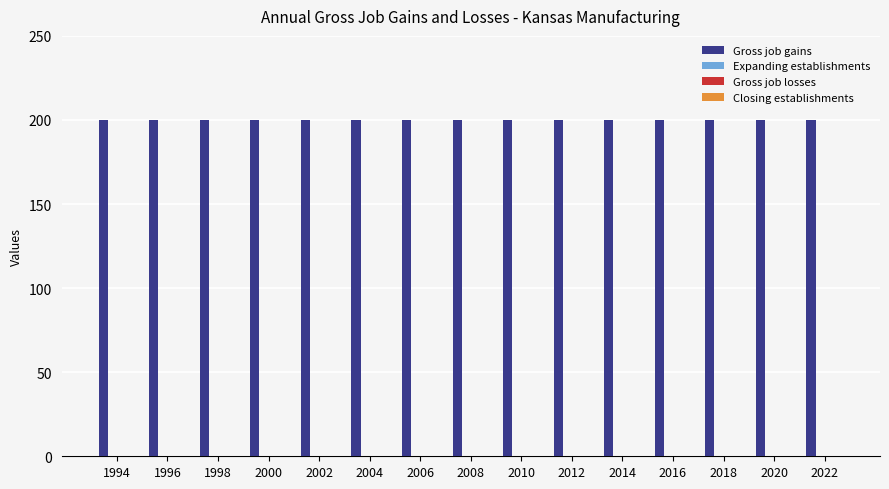

Which category has the highest value in the Closing establishments series?

1994